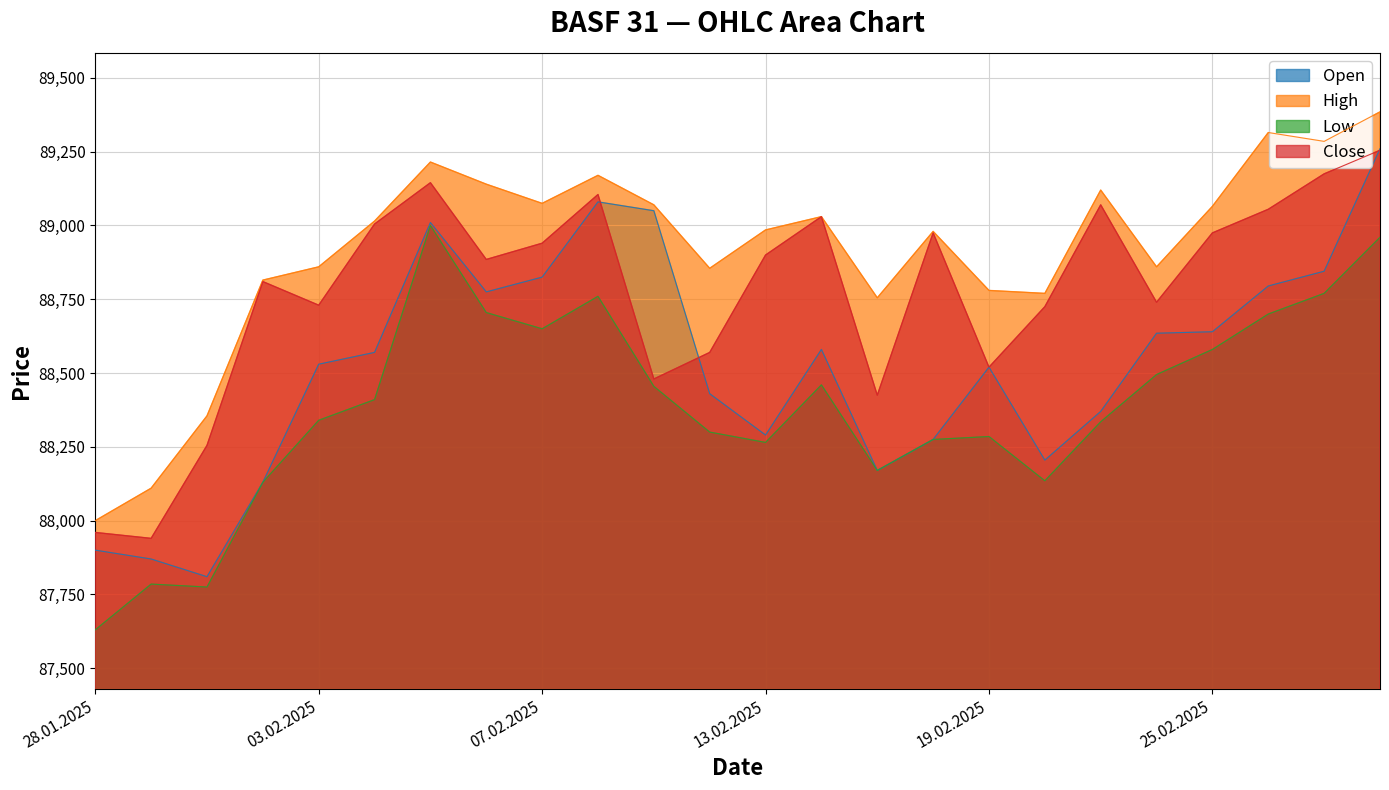

At how many categories does at least one series exceed 88866?

14